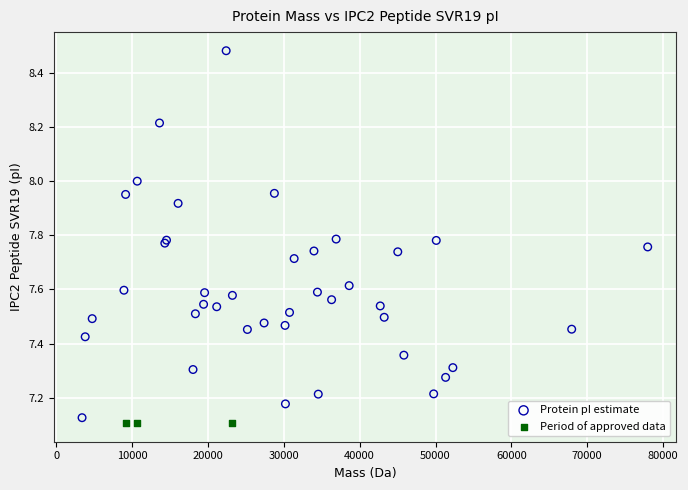

Which series reaches the maximum Y coordinate?

Protein pI estimate